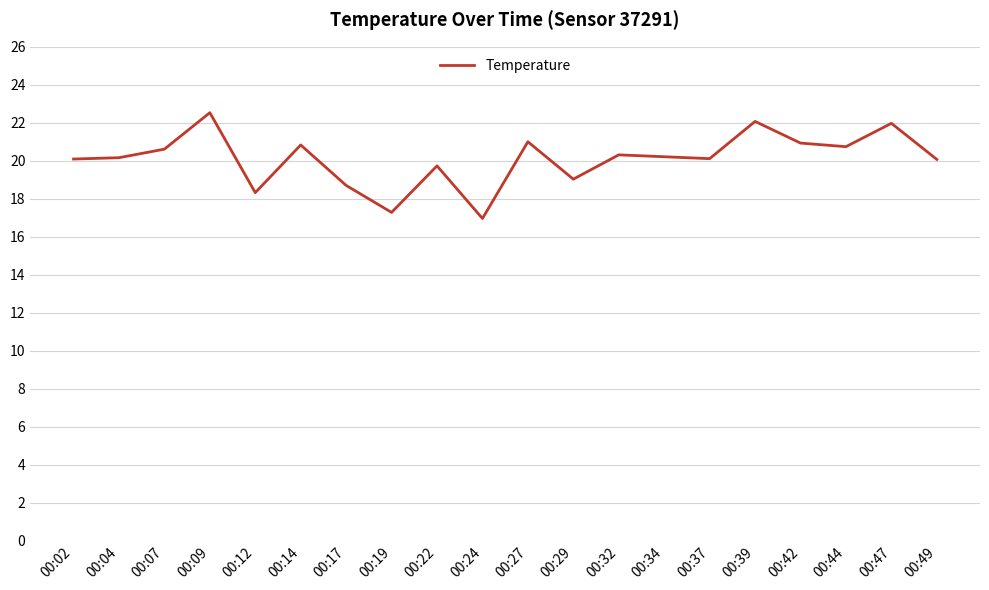

What is the difference between the values at 00:39 and 00:24?

5.1